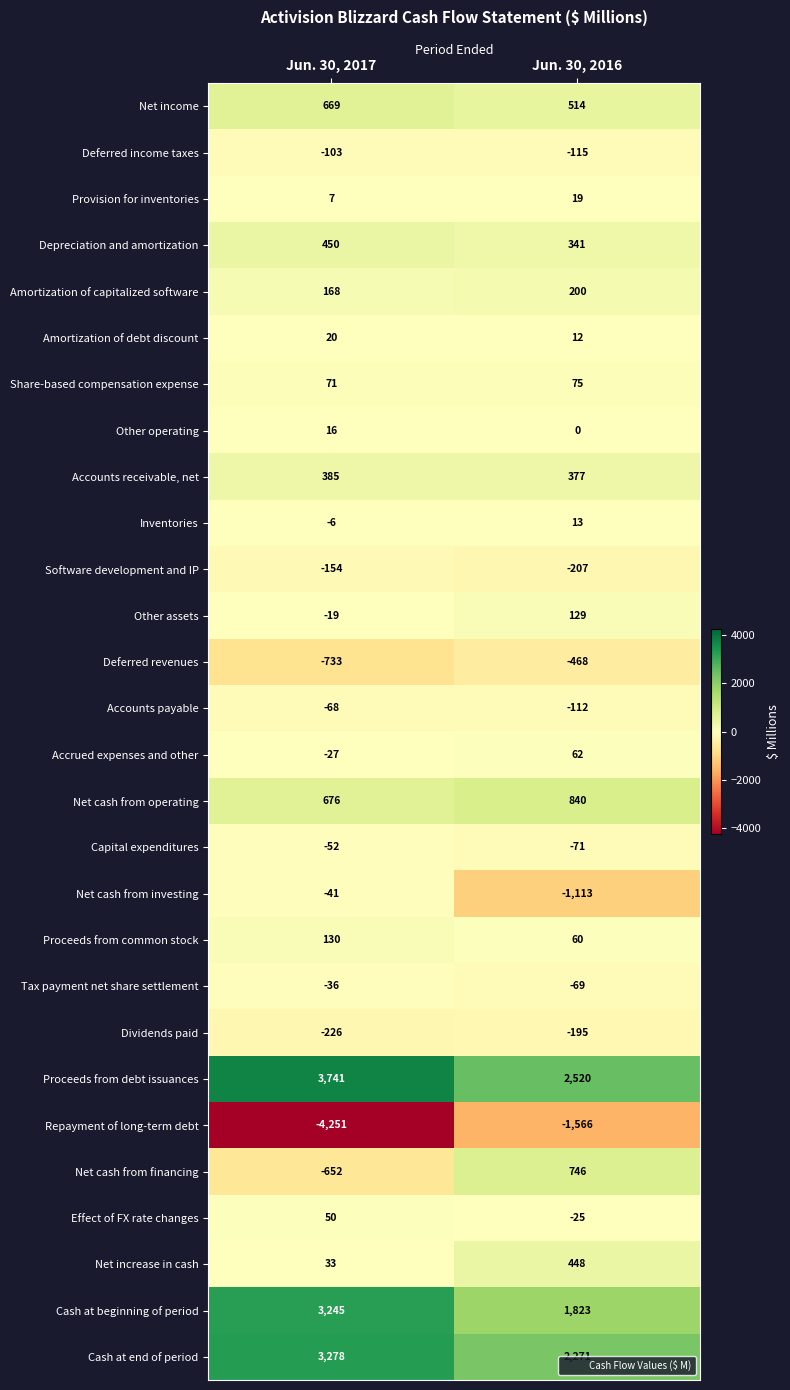

What is the total value across all series at Jun. 30, 2017?

6571